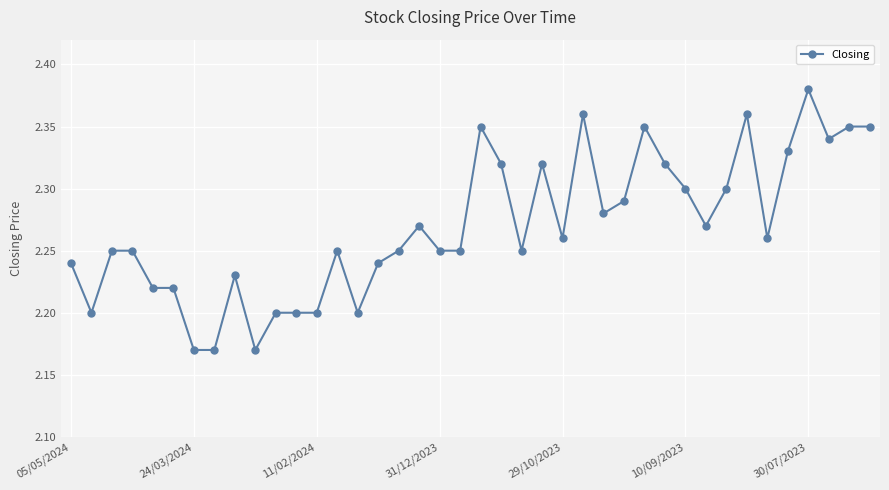

What is the sum of all values?

90.8